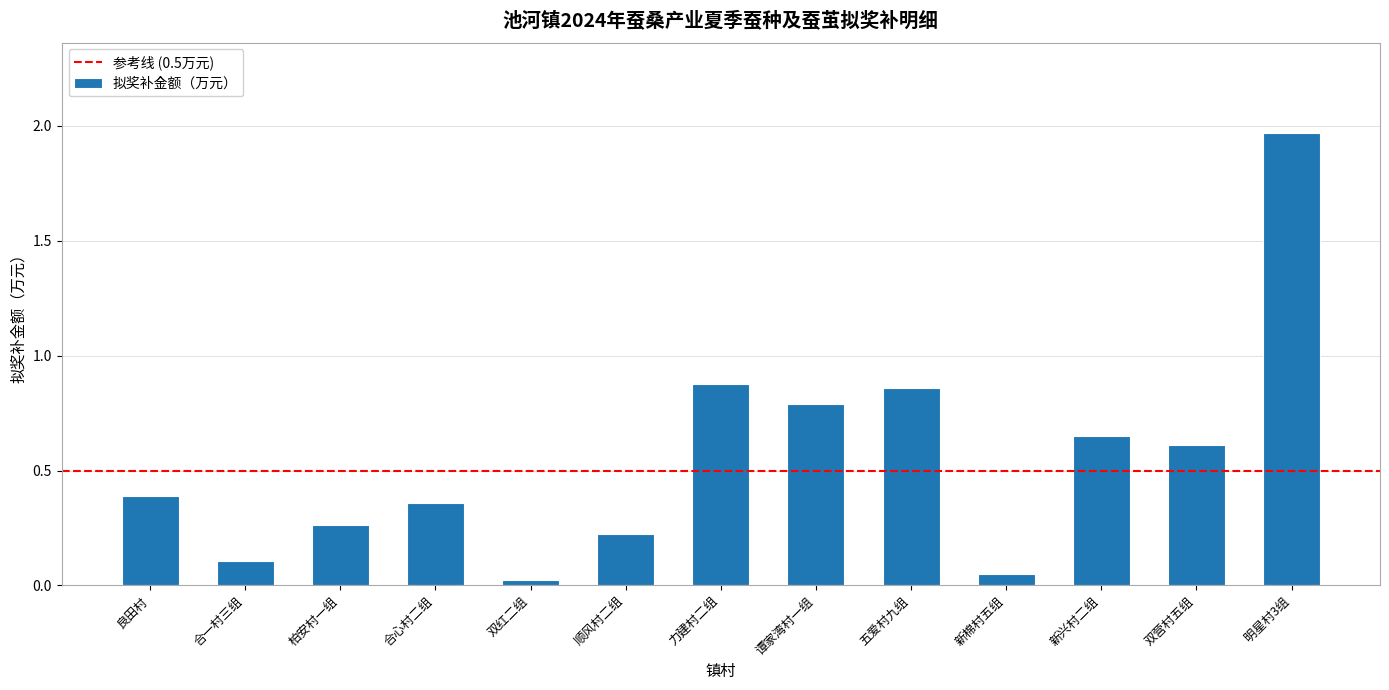

Which label corresponds to the largest value in the chart?

明星村3组